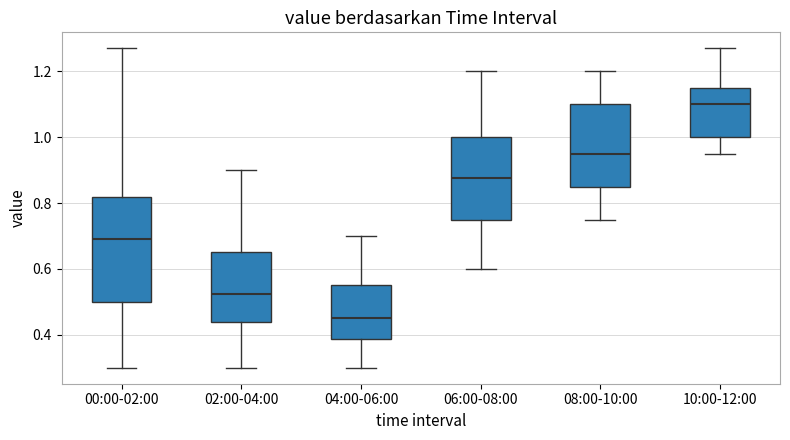

Reading left to right, transcribe this box plot: for each box, give where its median line is, the range the box spans, and where its two whiskers end, as read against the y-axis. The values are not printed on the chart, so give them approximately, as read against the axis.

00:00-02:00: median 0.70, box 0.50 to 0.82, whiskers 0.30 to 1.28
02:00-04:00: median 0.52, box 0.44 to 0.66, whiskers 0.30 to 0.90
04:00-06:00: median 0.46, box 0.38 to 0.56, whiskers 0.30 to 0.70
06:00-08:00: median 0.88, box 0.76 to 1.00, whiskers 0.60 to 1.20
08:00-10:00: median 0.96, box 0.86 to 1.10, whiskers 0.76 to 1.20
10:00-12:00: median 1.10, box 1.00 to 1.16, whiskers 0.96 to 1.28